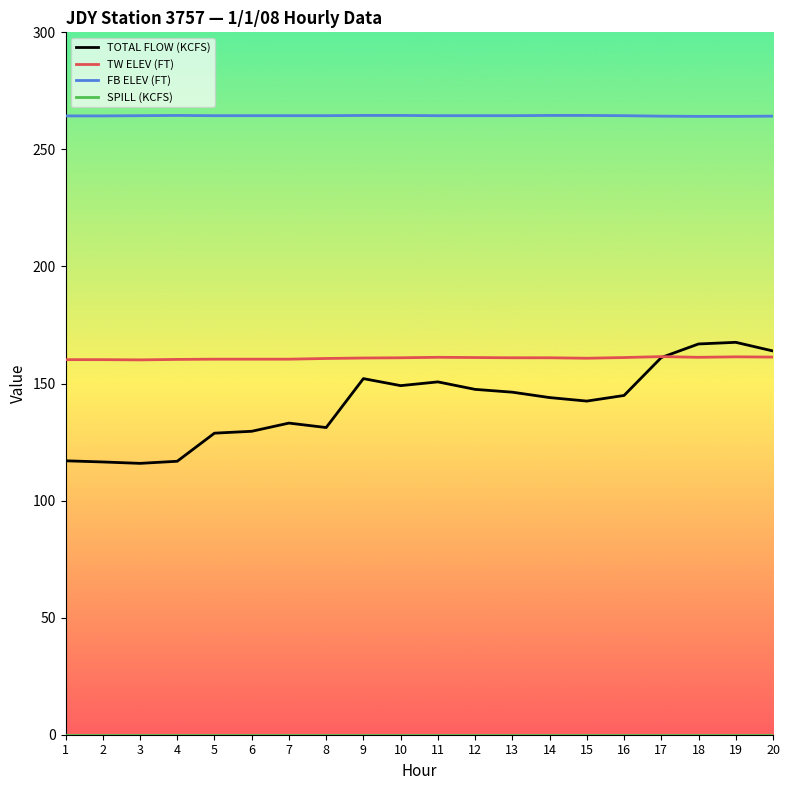

At how many categories does at least one series exceed 224?

20